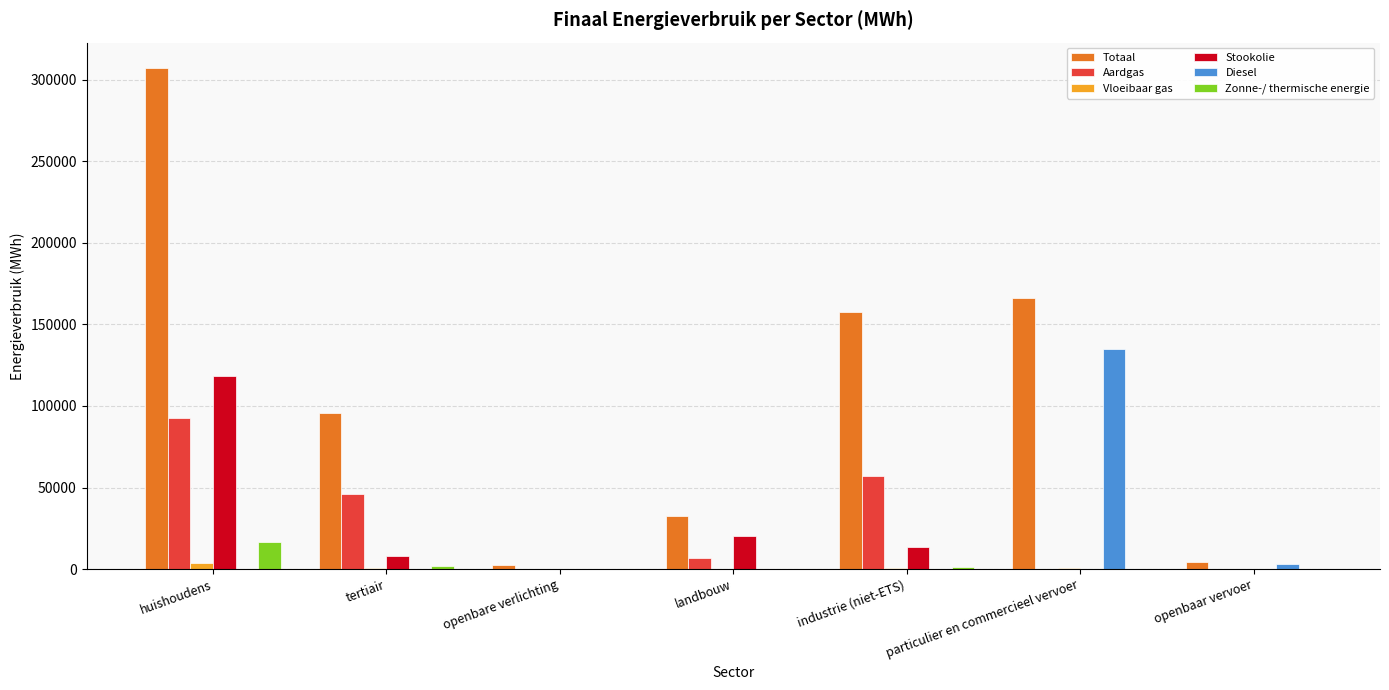

What is the sum of the Aardgas values at openbare verlichting and particulier en commercieel vervoer?

7.1